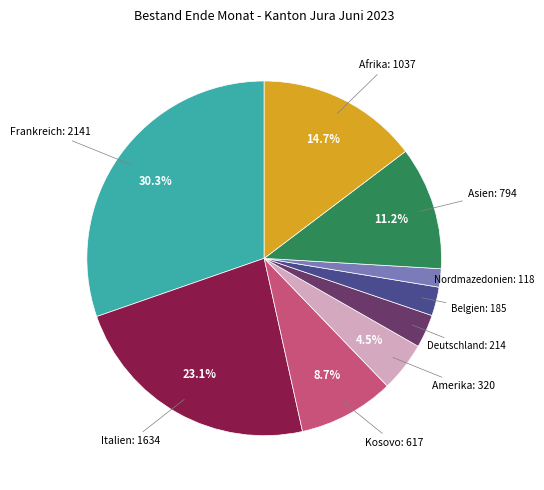

How many segments does this pie chart have?

9